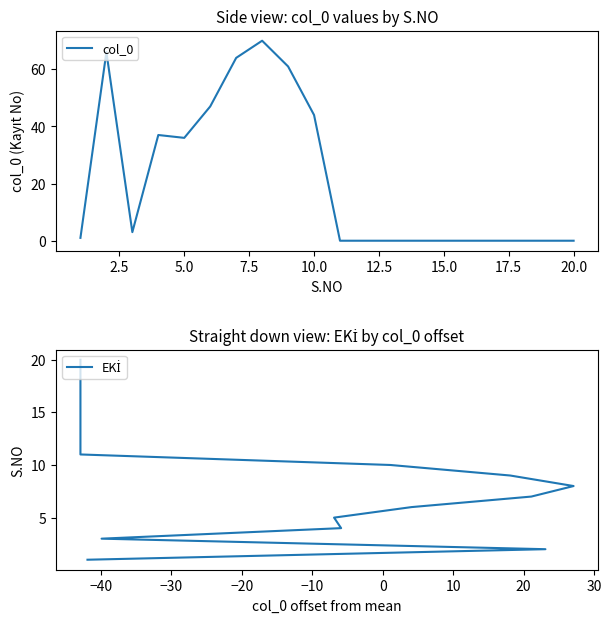

The value of col_0 at 15.0 is 0. True or false?

True